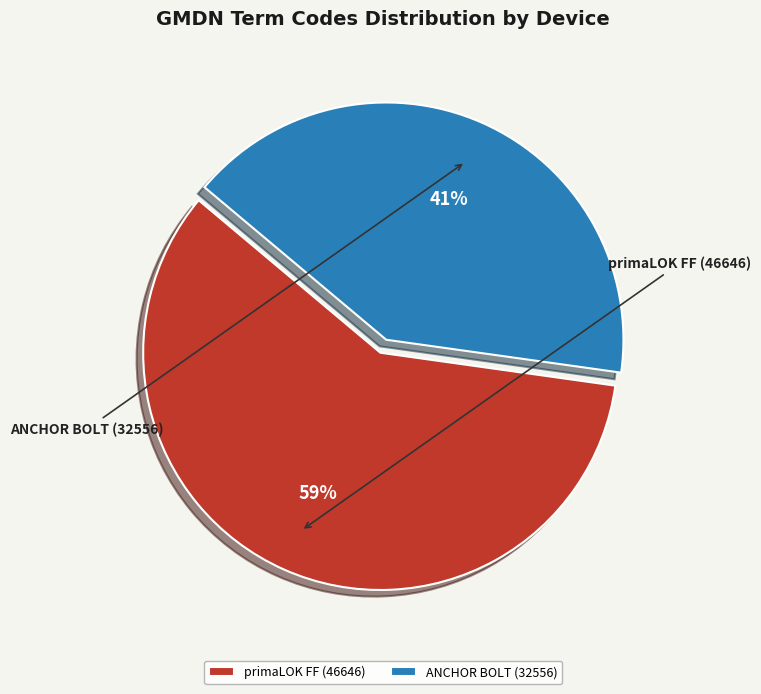

Count the number of slices in the pie.

2